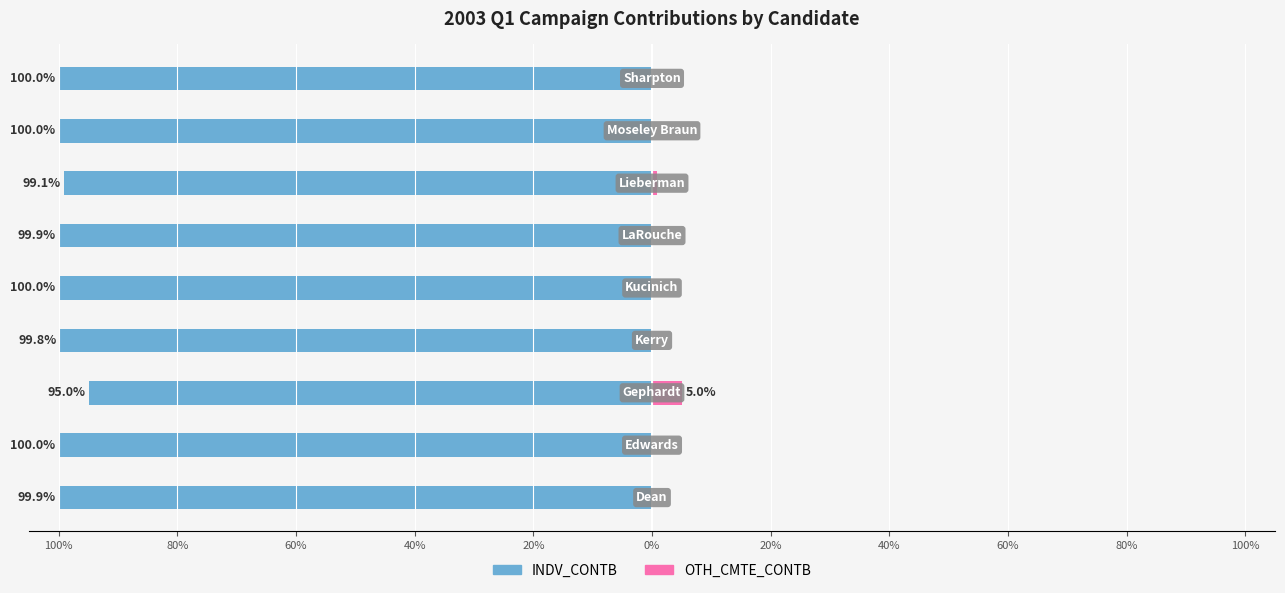

What is the spread (max minus min) of values at 20%?

100.0